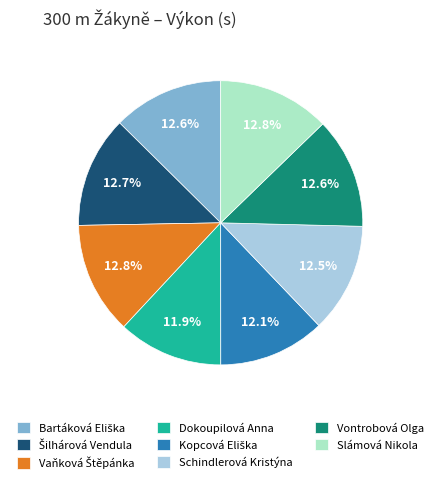

Is there a majority slice in this chart?

No